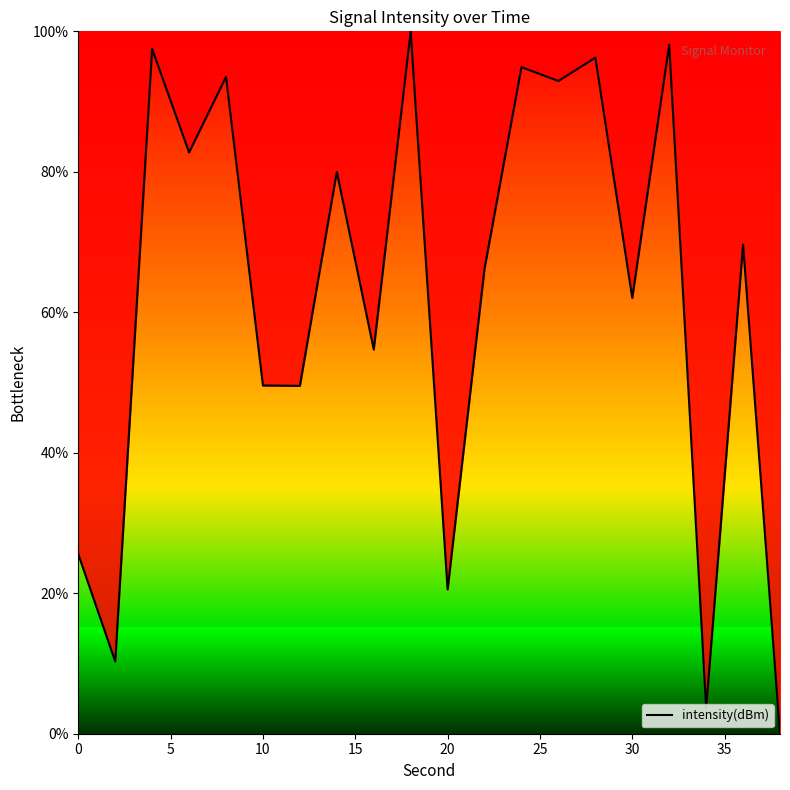

What is the greatest value displayed?

100.0